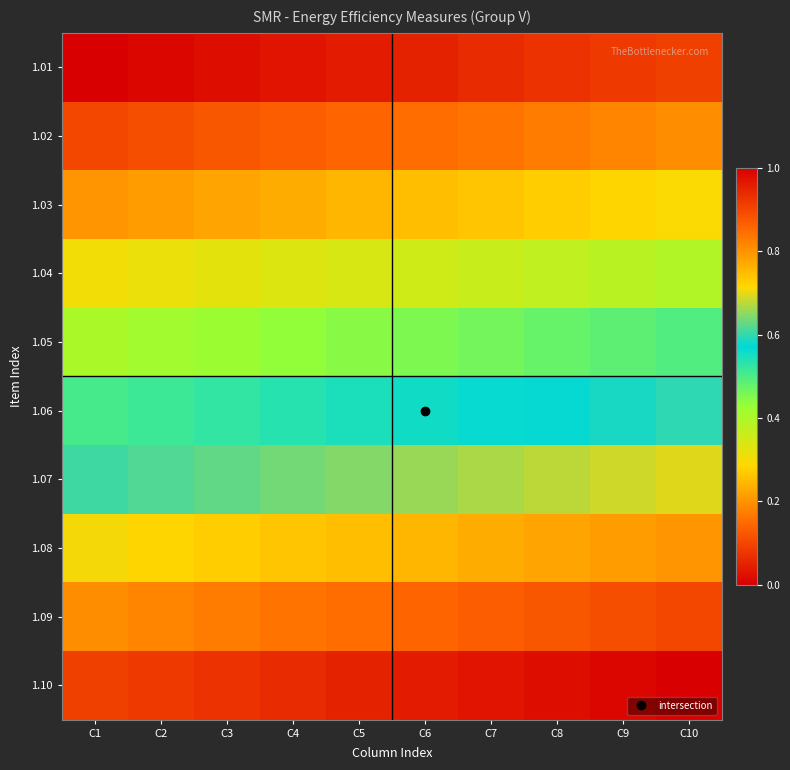

Which has a higher value, C3 or C6?

C6